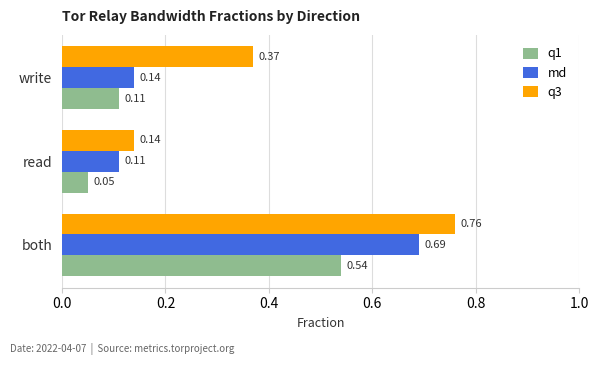

What are all the series names shown in the legend?

q1, md, q3